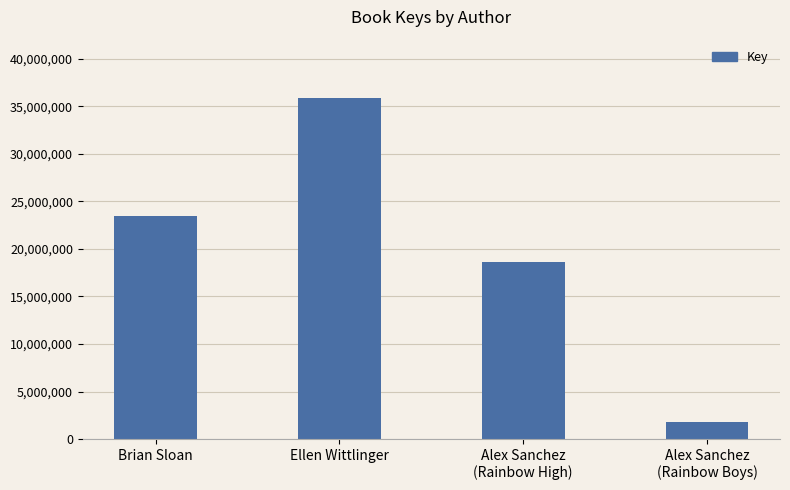

What is the sum of all values?

79778174